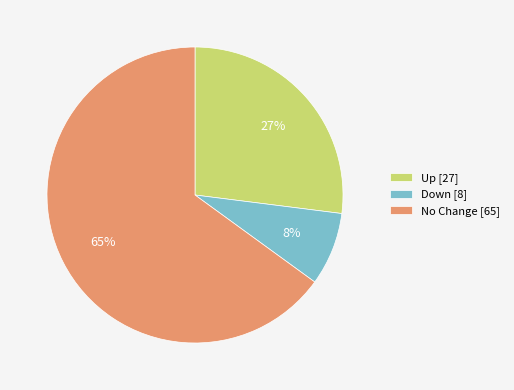

What is the majority slice?

No Change [65]